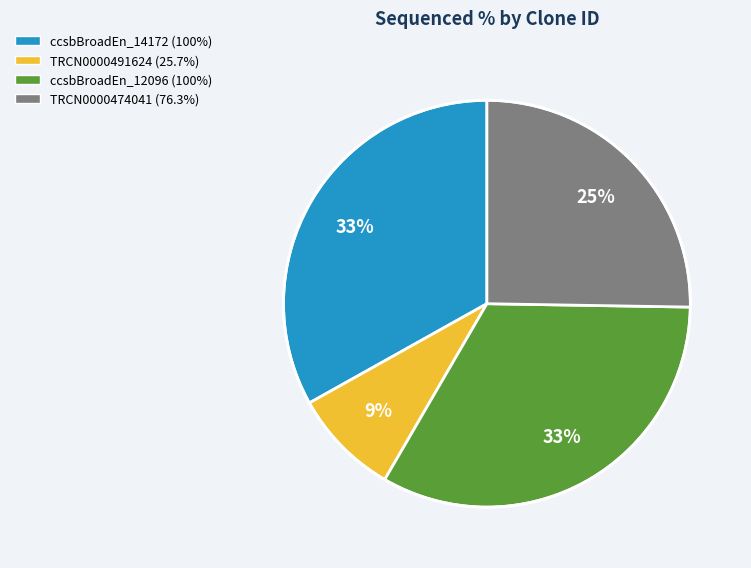

Which slice is the smallest?

TRCN0000491624